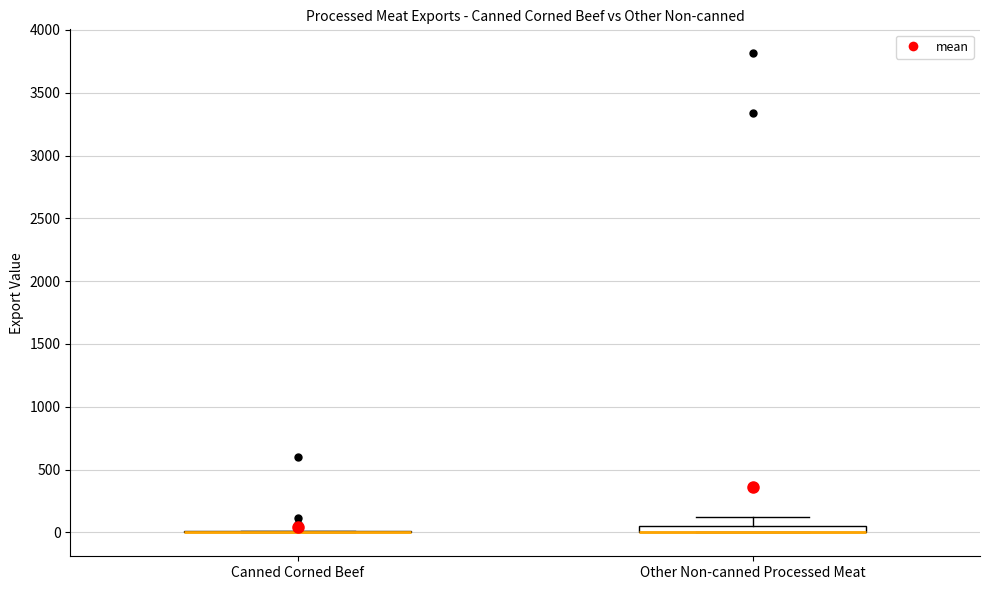

Where is the upper edge of the box for Other Non-canned Processed Meat on the y-axis? The values are not printed on the chart, so give them approximately, as read against the axis.

50